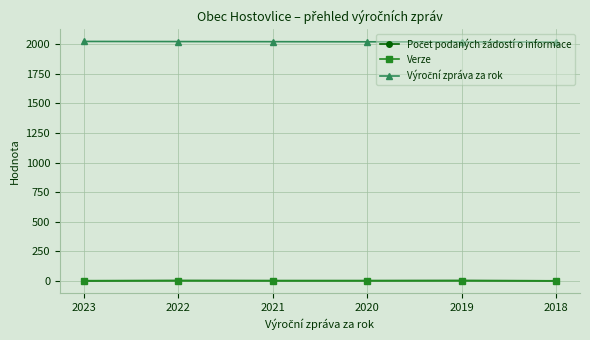

How many categories are shown in the chart?

6